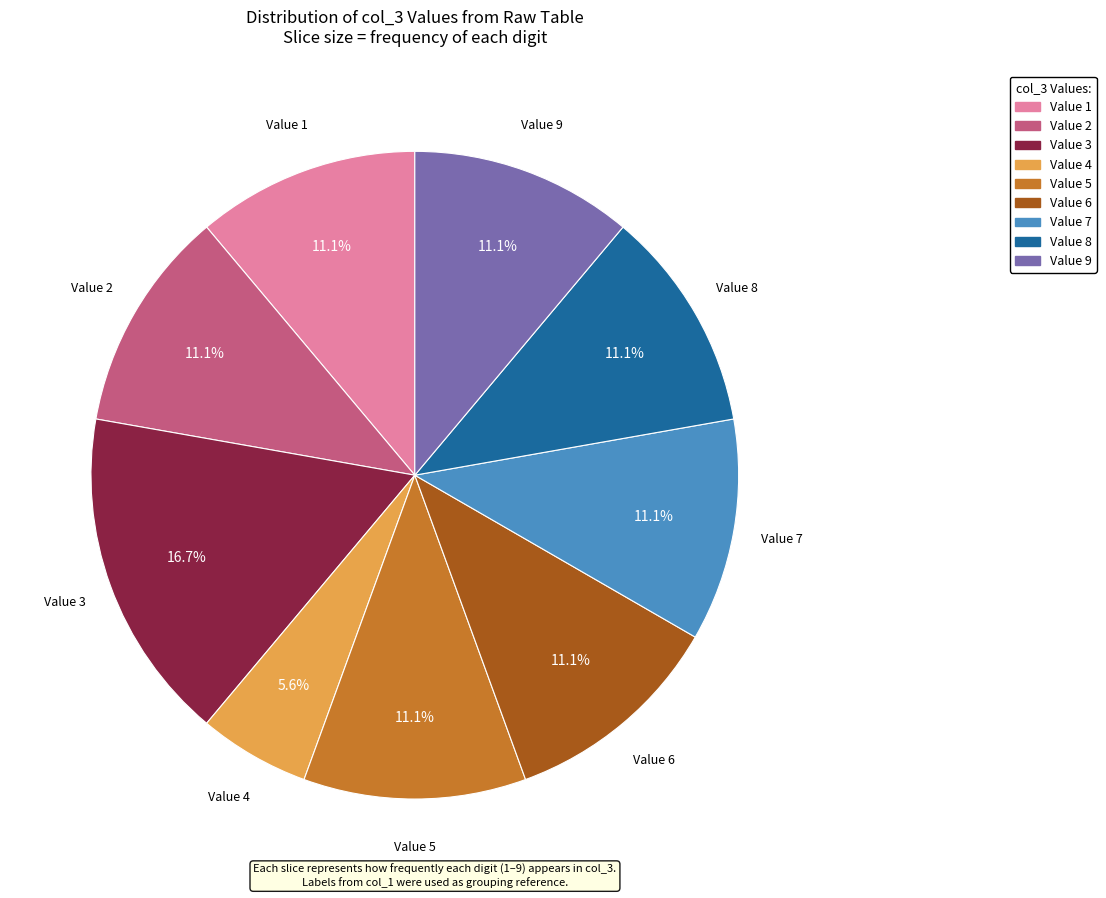

Is there any slice that represents more than half of the pie?

No